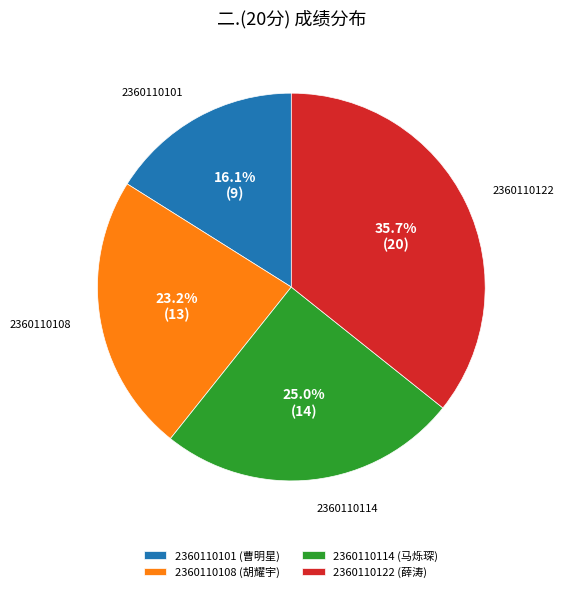

Is 2360110122 the majority of the pie?

No